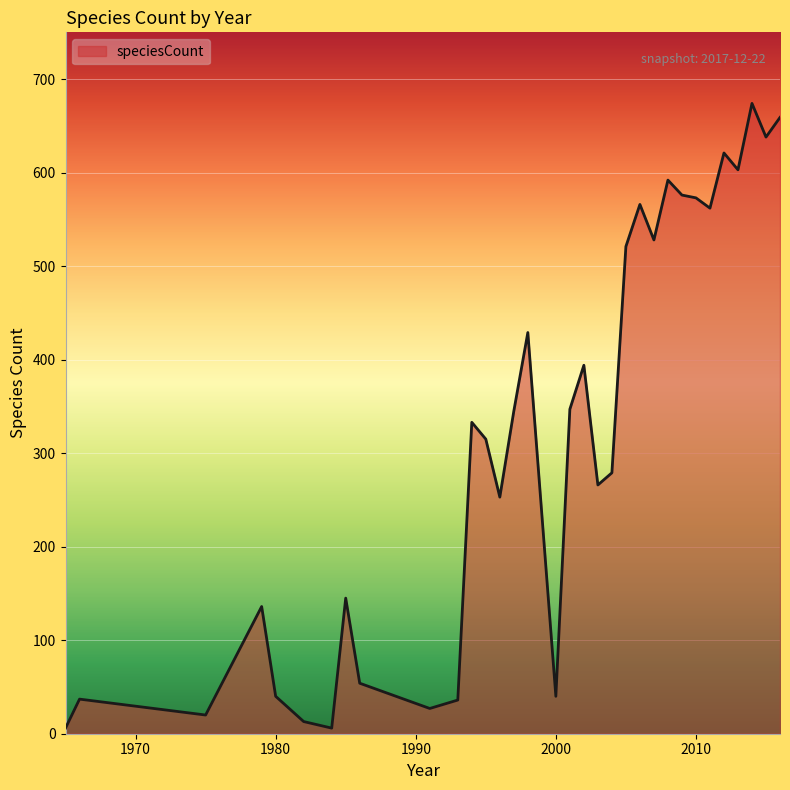

What is the maximum value shown in the chart?

674